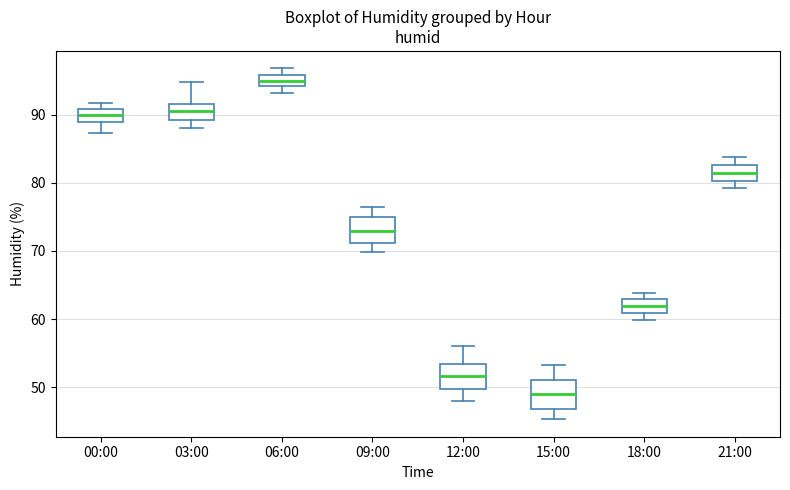

Which box's median line is the lowest?

15:00